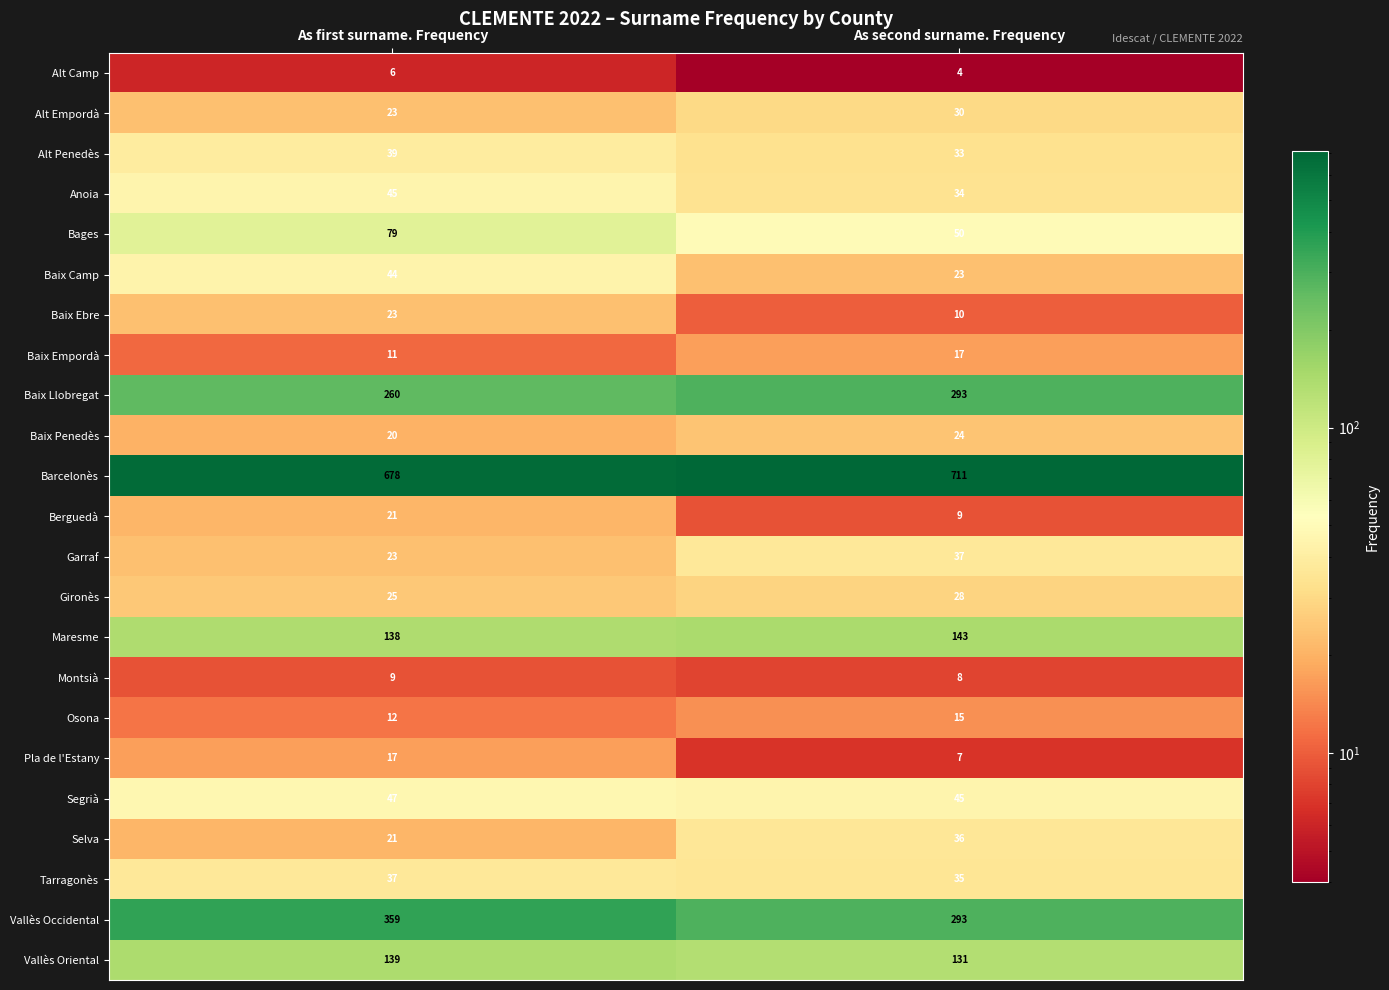

What is the difference between the Baix Camp values at As first surname. Frequency and As second surname. Frequency?

21